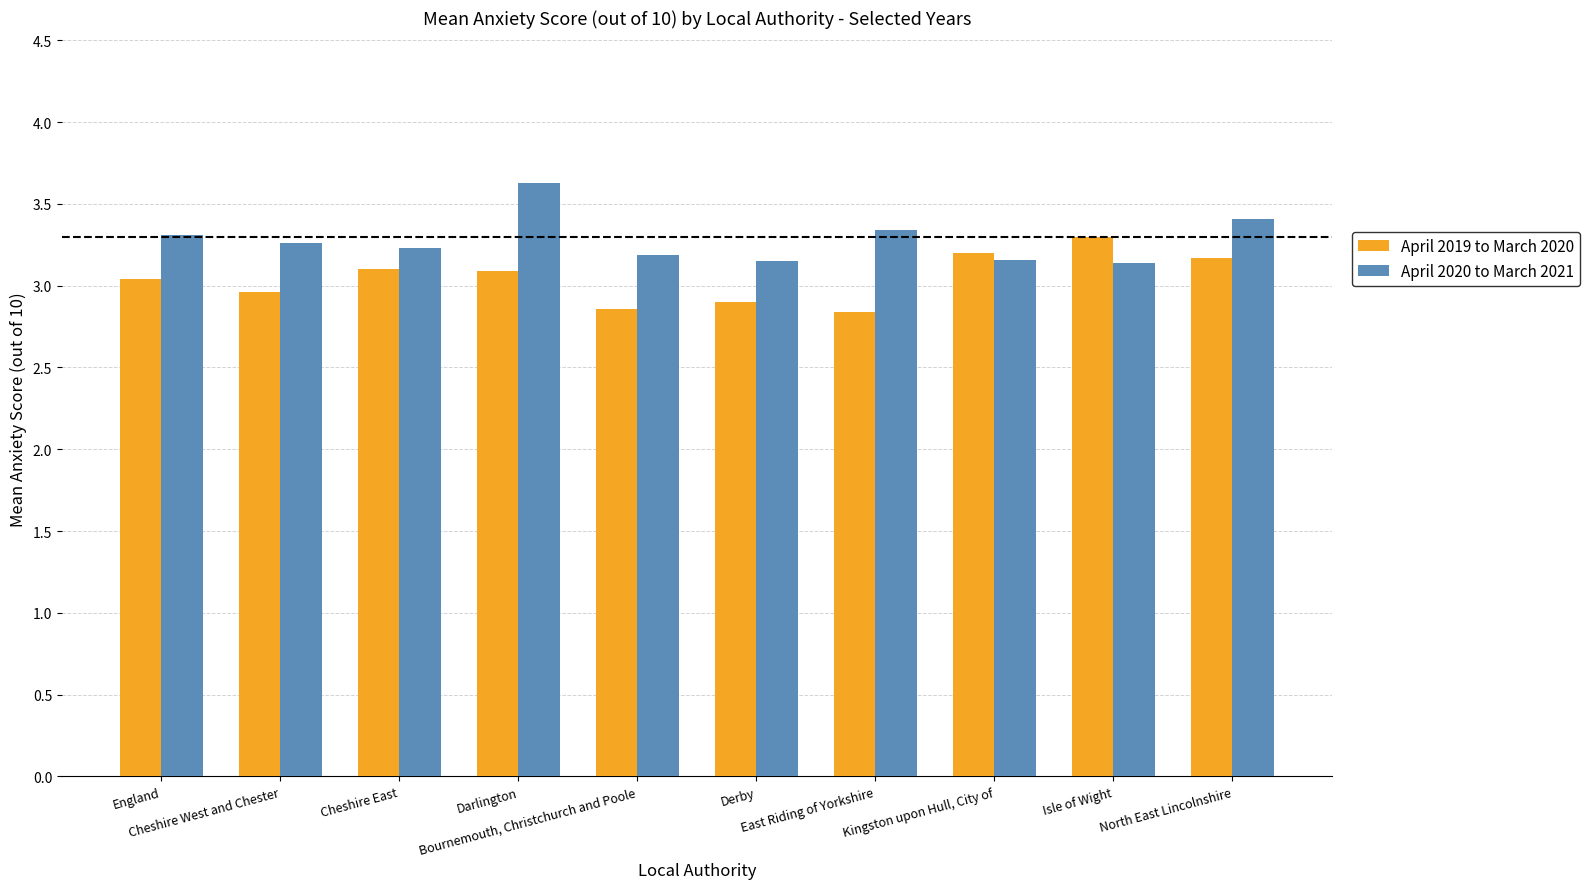

True or false: April 2020 to March 2021 has a value of 4.3 at Cheshire East.

False